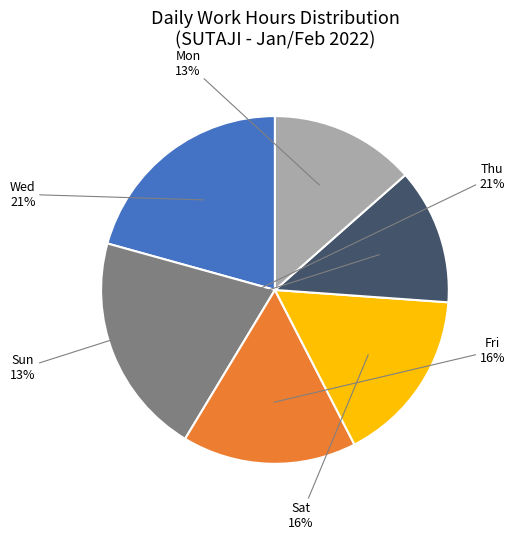

To the nearest percent, what portion does Thu represent?

21%